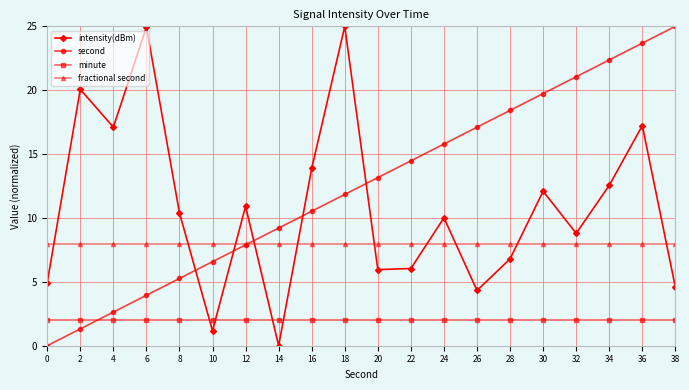

Does the chart display data point markers on the line(s)?

Yes